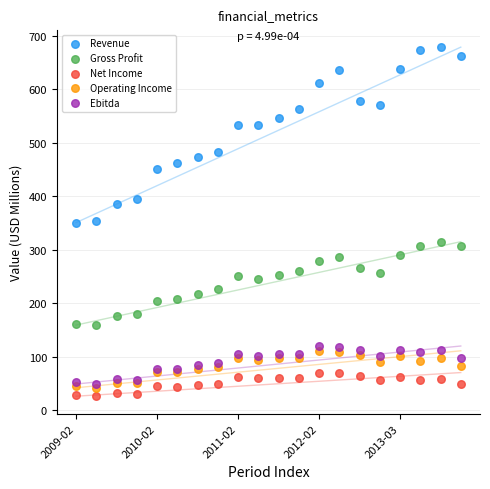

Which series has the widest spread of Y values?

Revenue